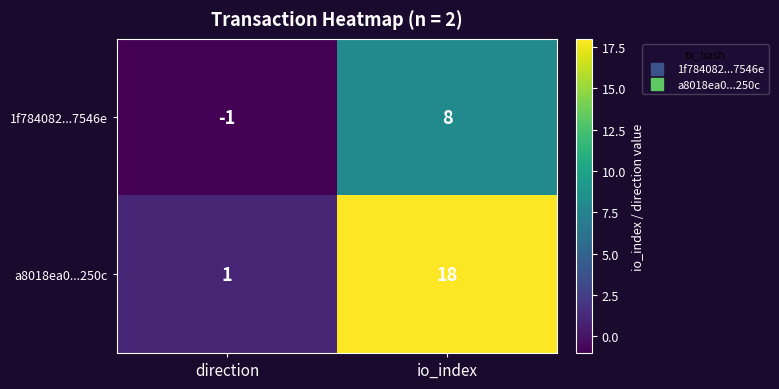

What is the difference between the maximum and minimum values in the a8018ea0...250c series?

17